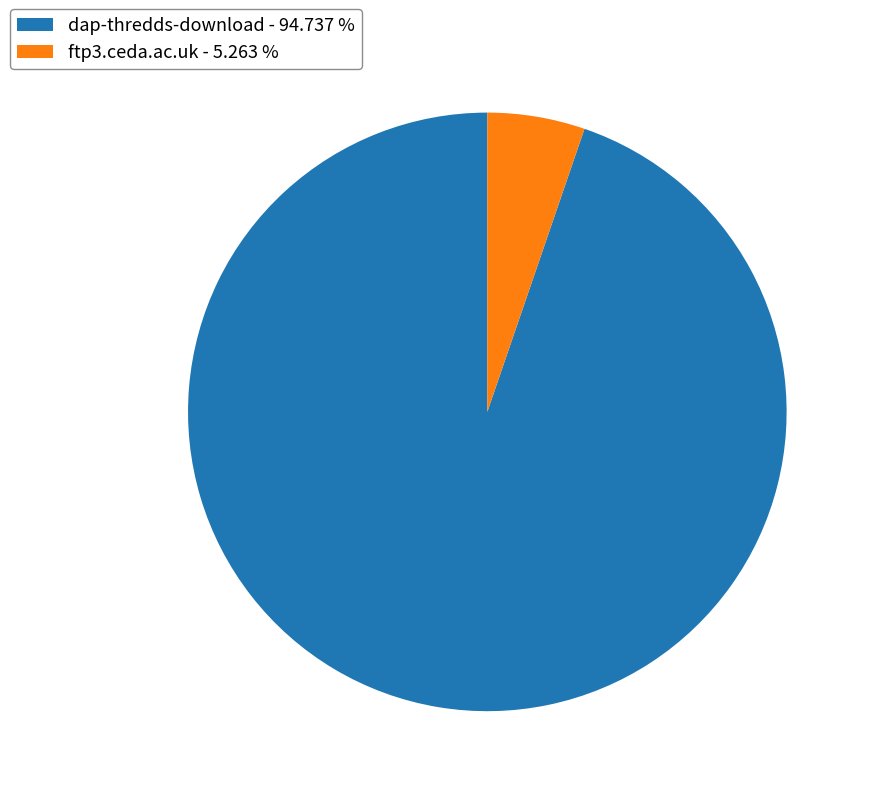

The dap-thredds-download slice represents 95% of the pie. True or false?

True